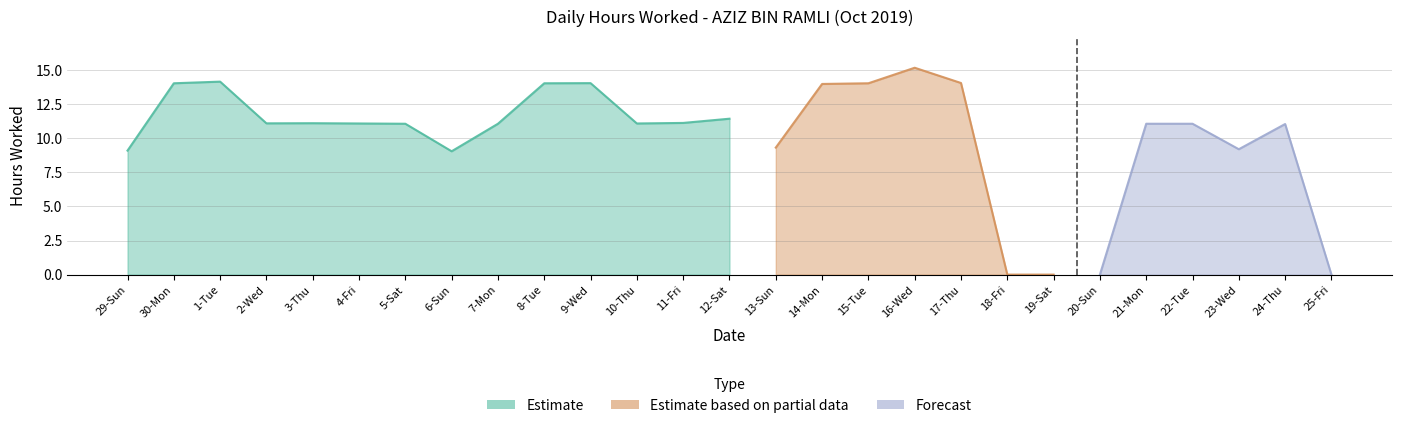

What is the difference between the maximum and minimum values?

15.2